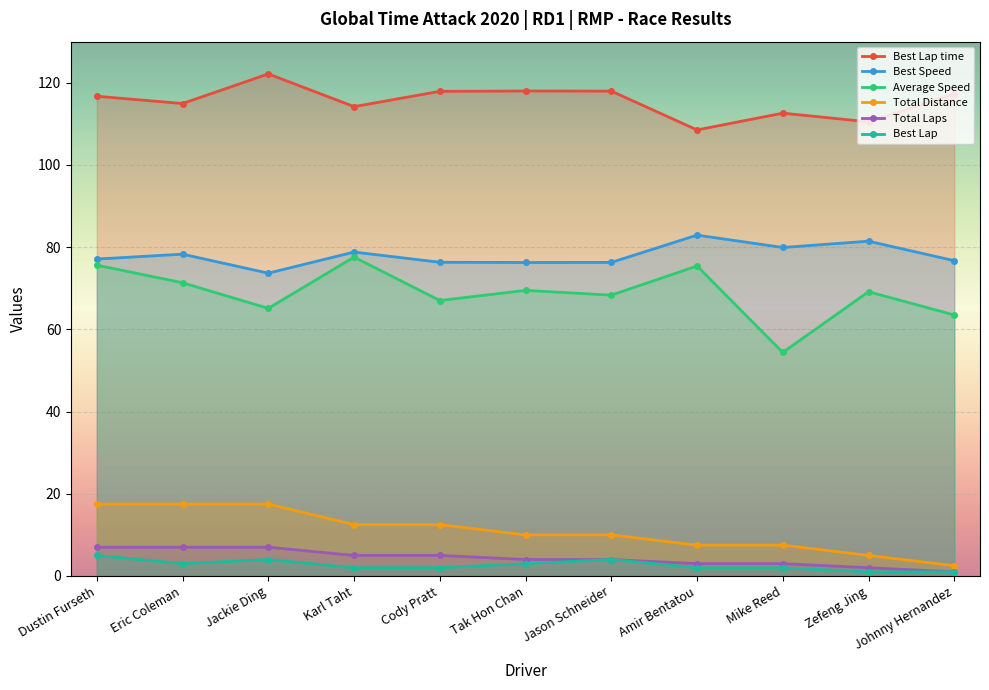

What is the sum of the Best Speed values at Jackie Ding and Dustin Furseth?

150.8